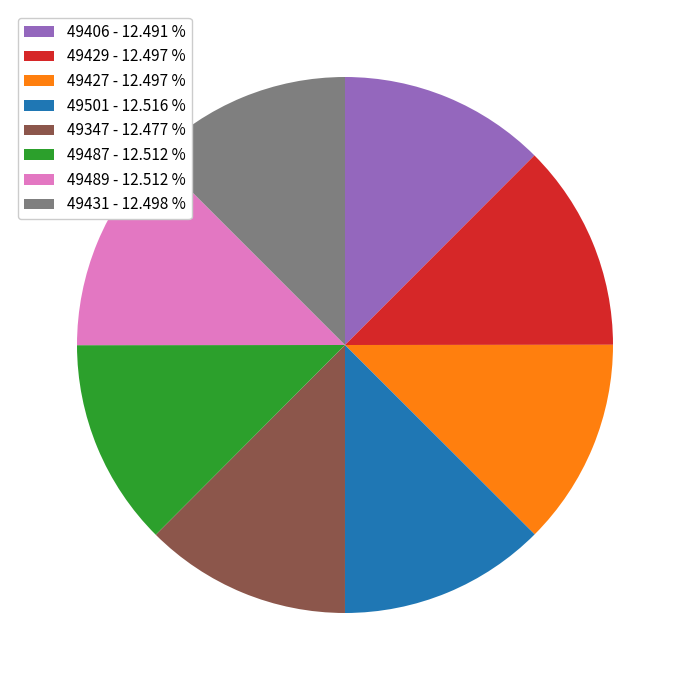

How many slices are in this pie chart?

8